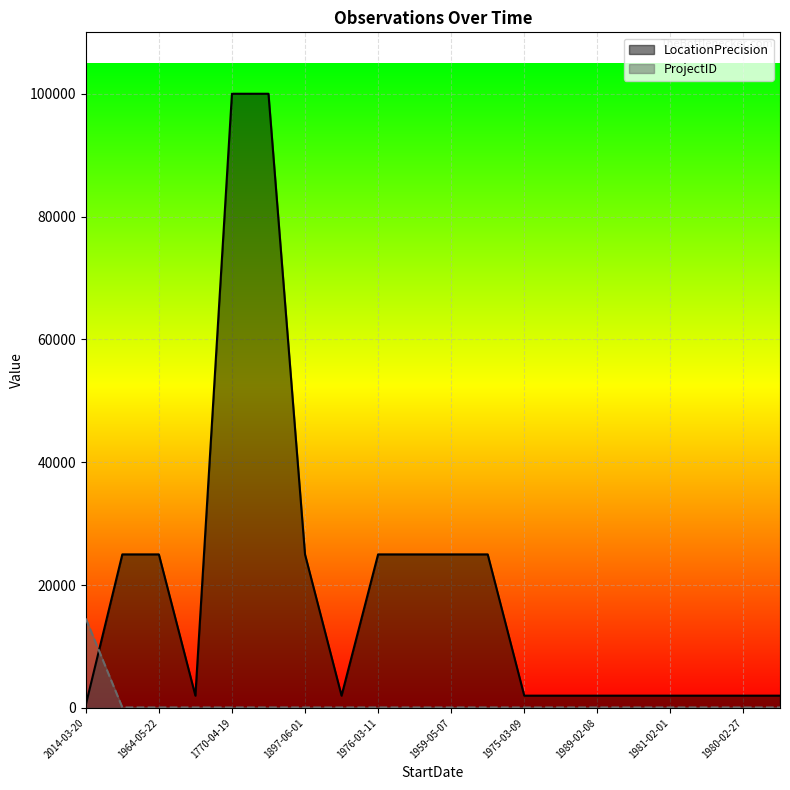

At which label does ProjectID reach its minimum?

1938-03-13